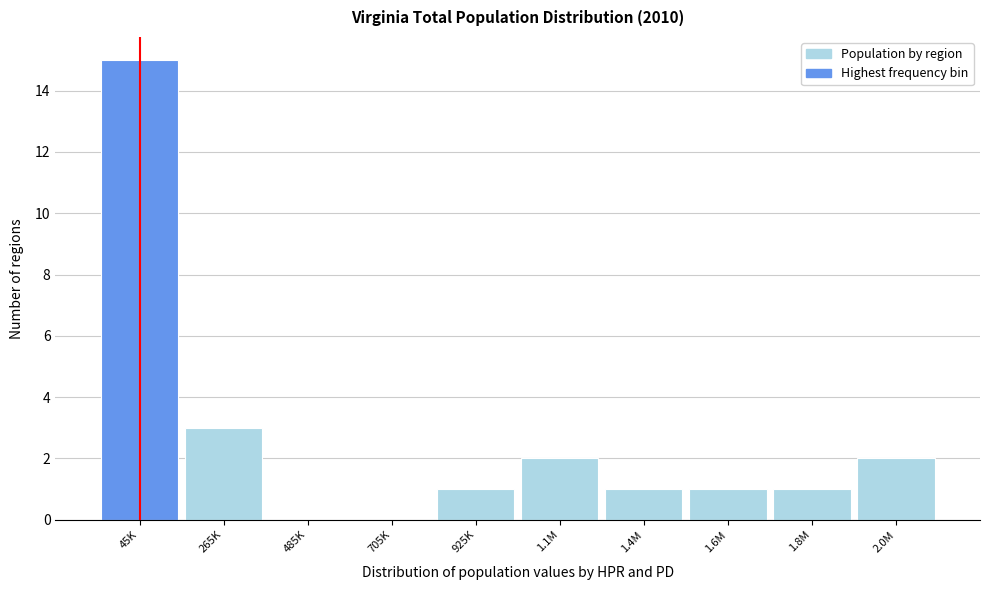

Reading right to left, list all the values displayed in this chart.

2.0M=2	1.8M=1	1.6M=1	1.4M=1	1.1M=2	925K=1	705K=0	485K=0	265K=3	45K=15